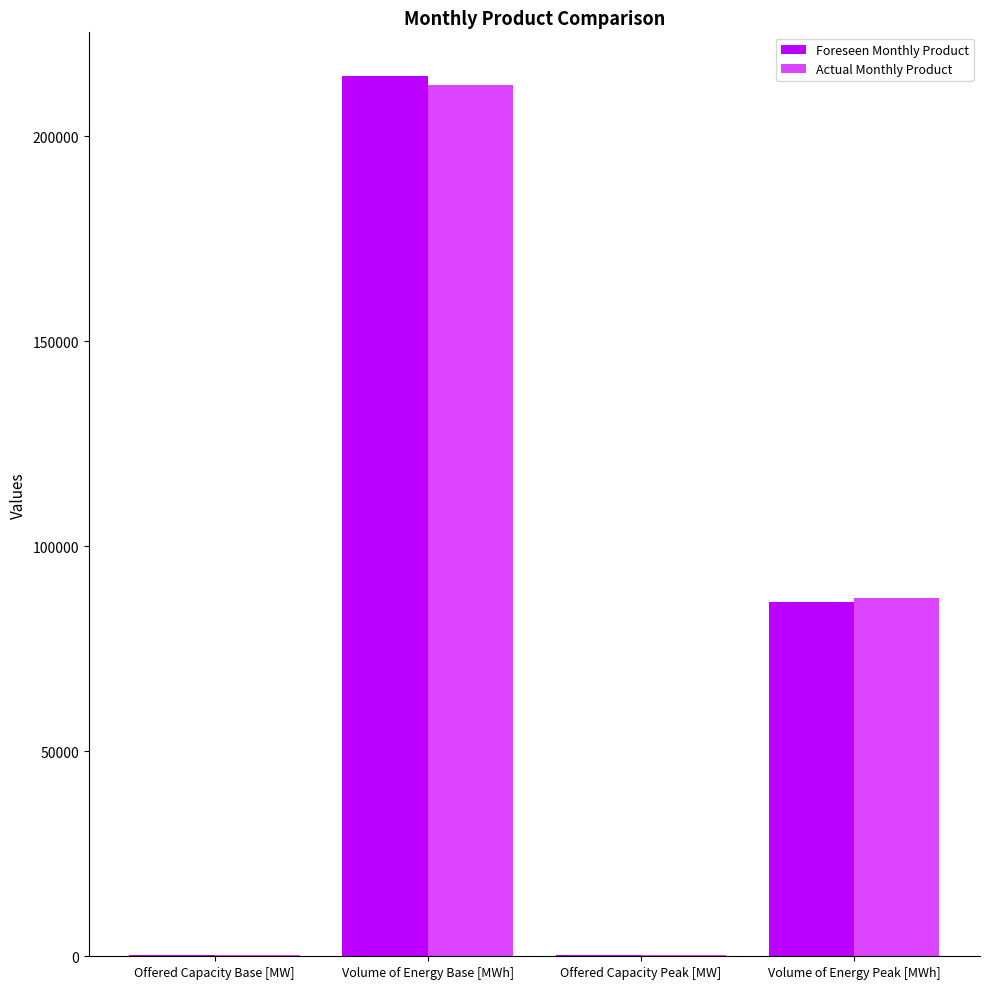

What is the sum of all Foreseen Monthly Product values?

301627